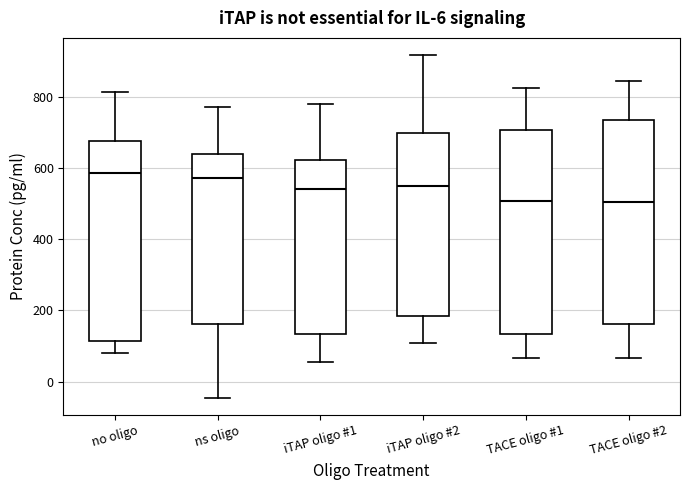

Where does the median line of the box for iTAP oligo #2 sit on the y-axis? The values are not printed on the chart, so give them approximately, as read against the axis.

540